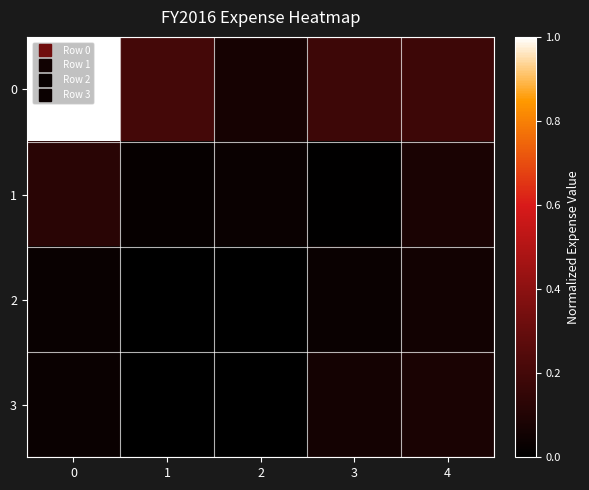

Reading left to right, what are all the values shown in this chart?

0: 0=1.0	1=0.2	2=0.1	3=0.2	4=0.2
1: 0=0.1	1=0.0	2=0.0	3=0.0	4=0.1
2: 0=0.0	1=0.0	2=0.0	3=0.0	4=0.1
3: 0=0.0	1=0.0	2=0.0	3=0.1	4=0.1